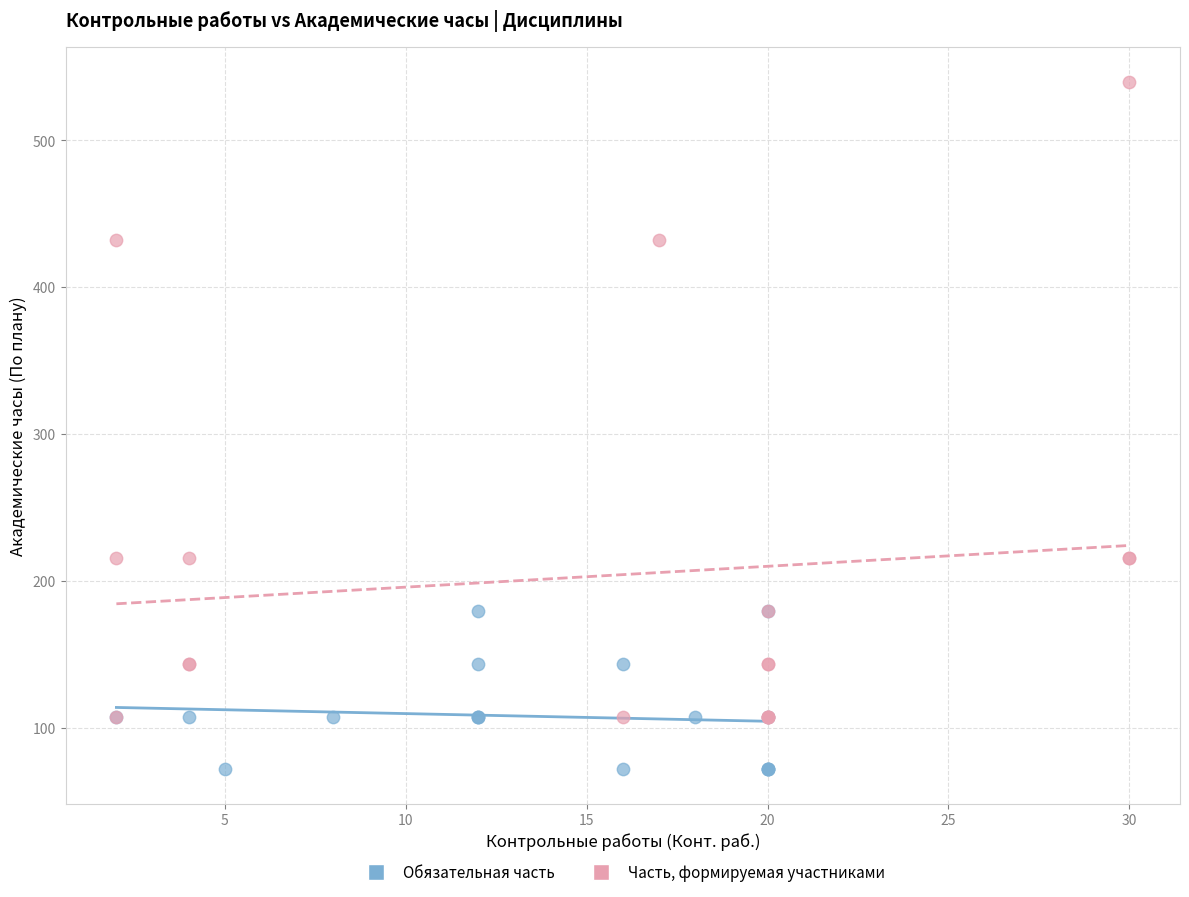

Which series contains the highest Y value?

Часть, формируемая участниками